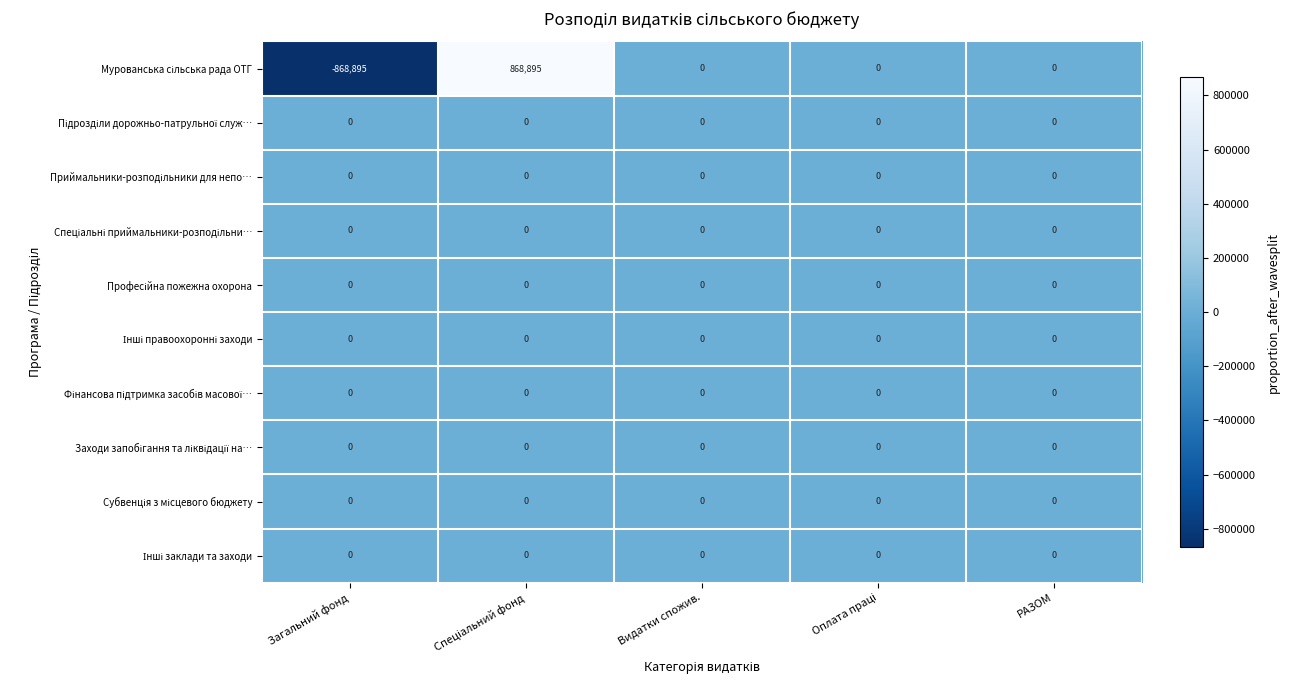

How many data points does each series have?

5